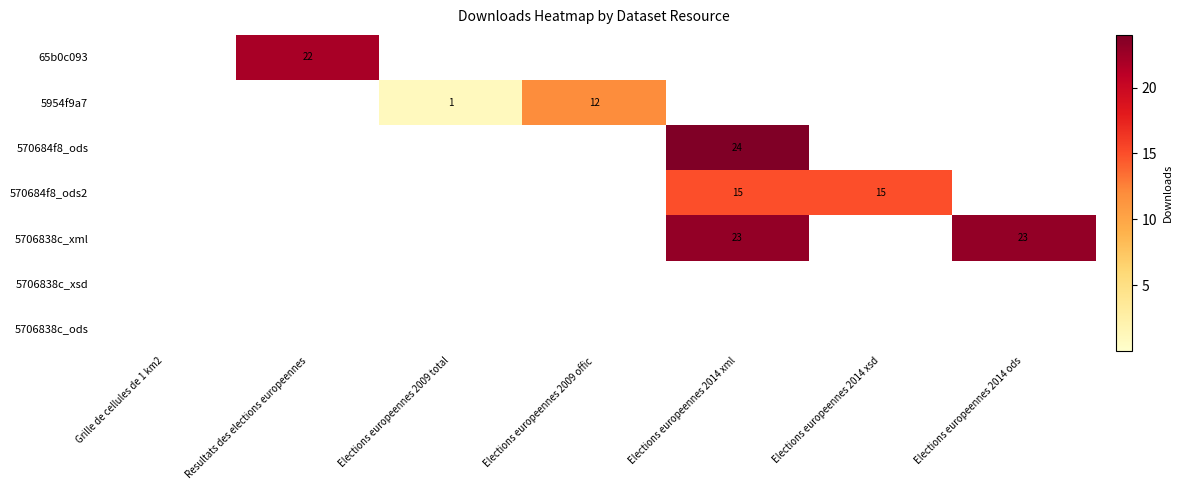

The 570684f8_ods2 series shows 15 at Elections europeennes 2014 xml. True or false?

True